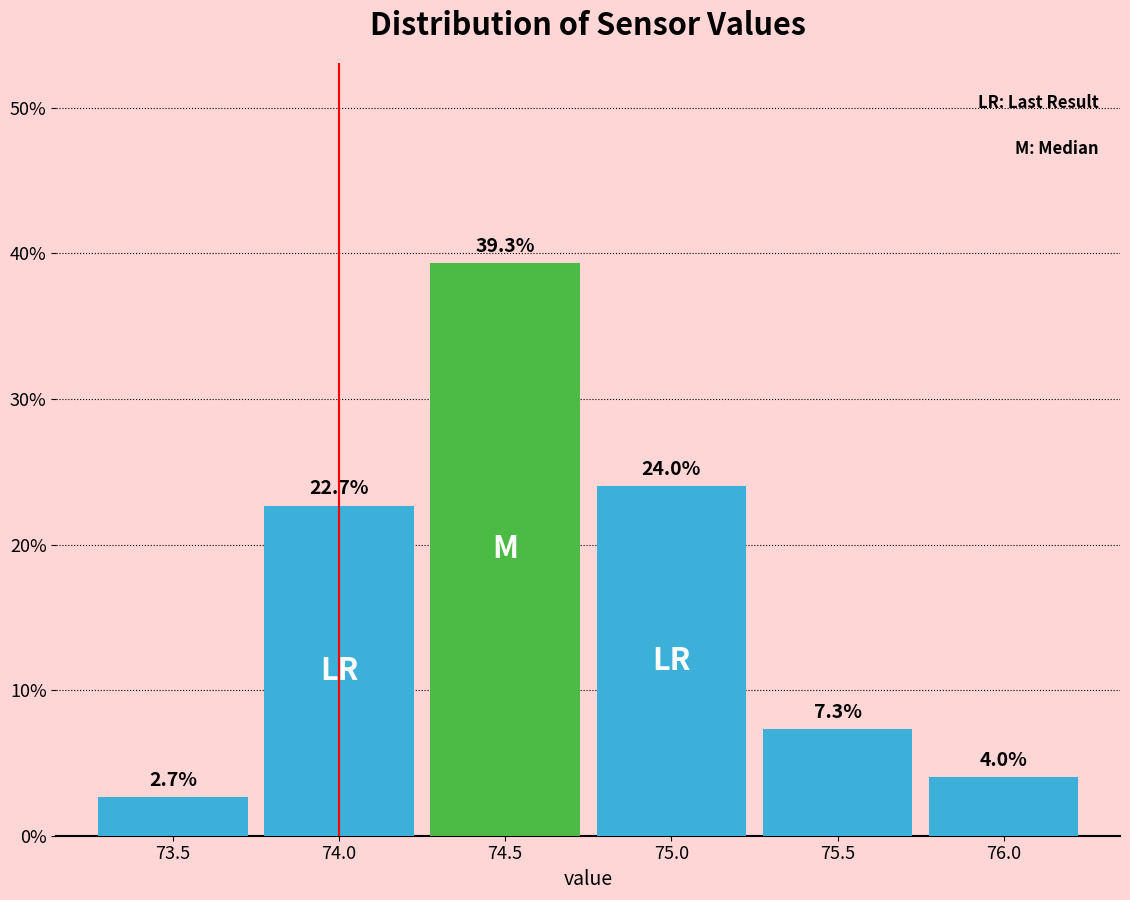

Are the bars horizontal?

No